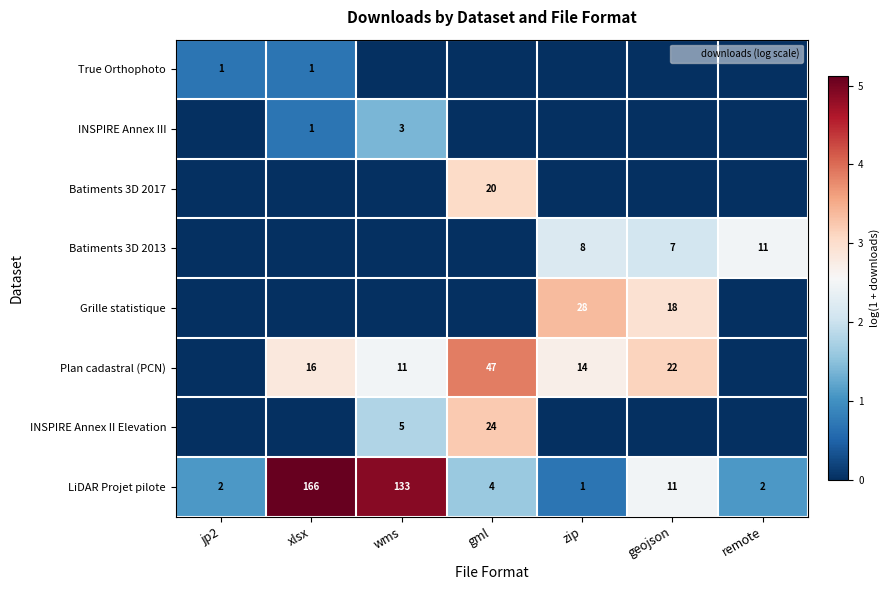

Is the value of INSPIRE Annex III at wms greater than the value of Plan cadastral (PCN) at gml?

No